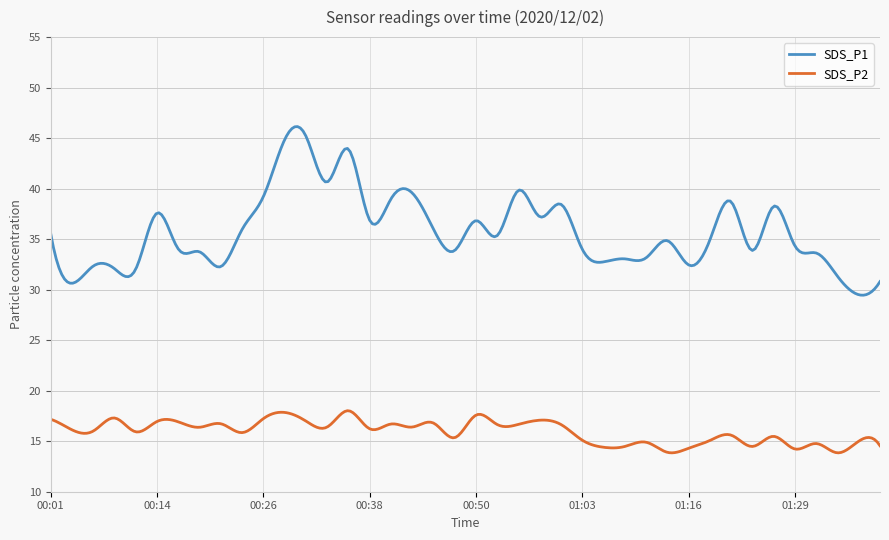

Does the chart have visible grid lines?

Yes